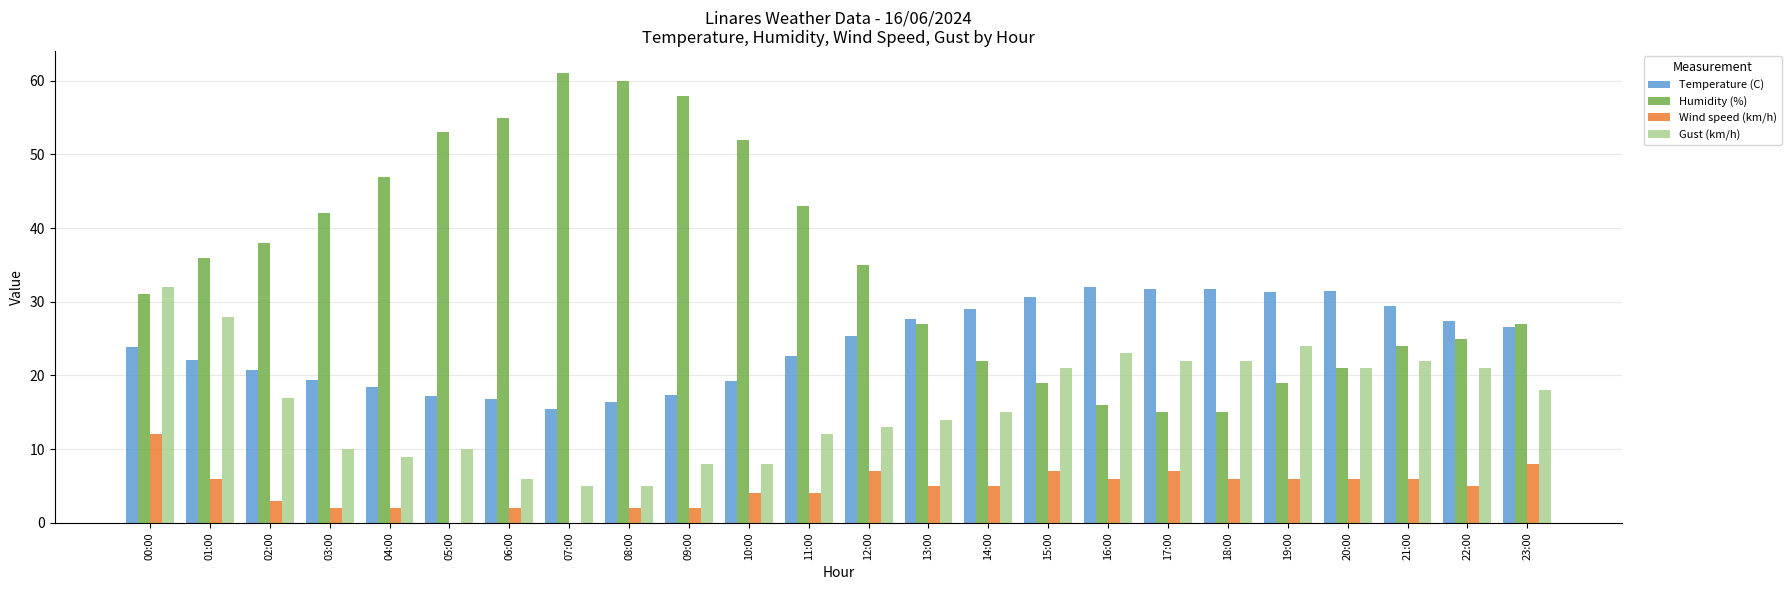

What is the total value across all series at 22:00?

78.4